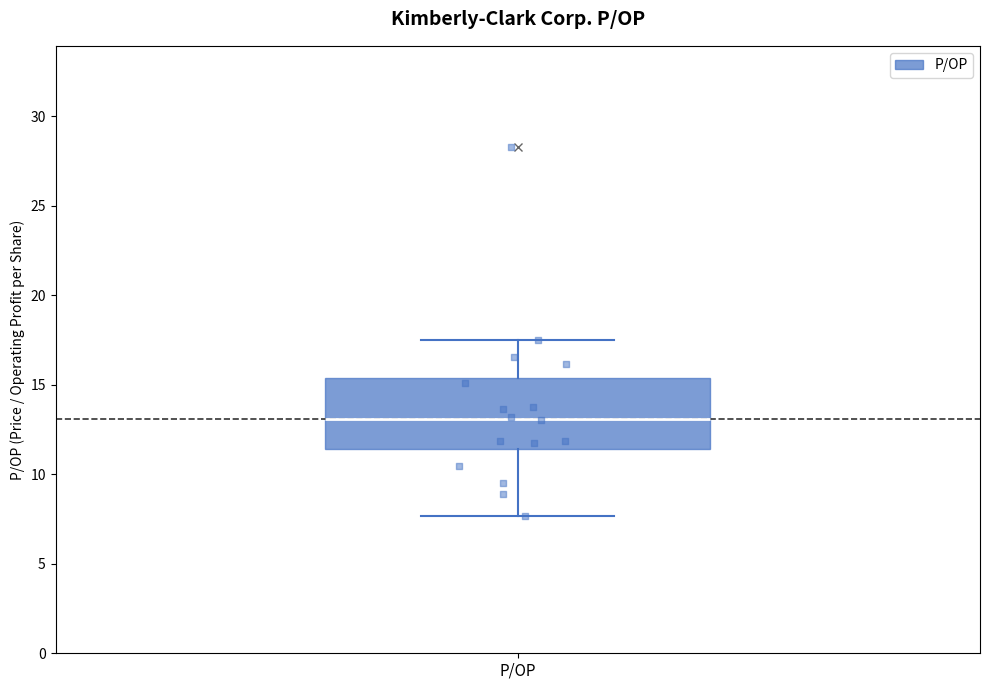

Transcribe this box plot: give where the median line is, the range the box spans, and where the two whiskers end, as read against the y-axis. The values are not printed on the chart, so give them approximately, as read against the axis.

median 13.0, box 11.5 to 15.5, whiskers 7.5 to 17.5